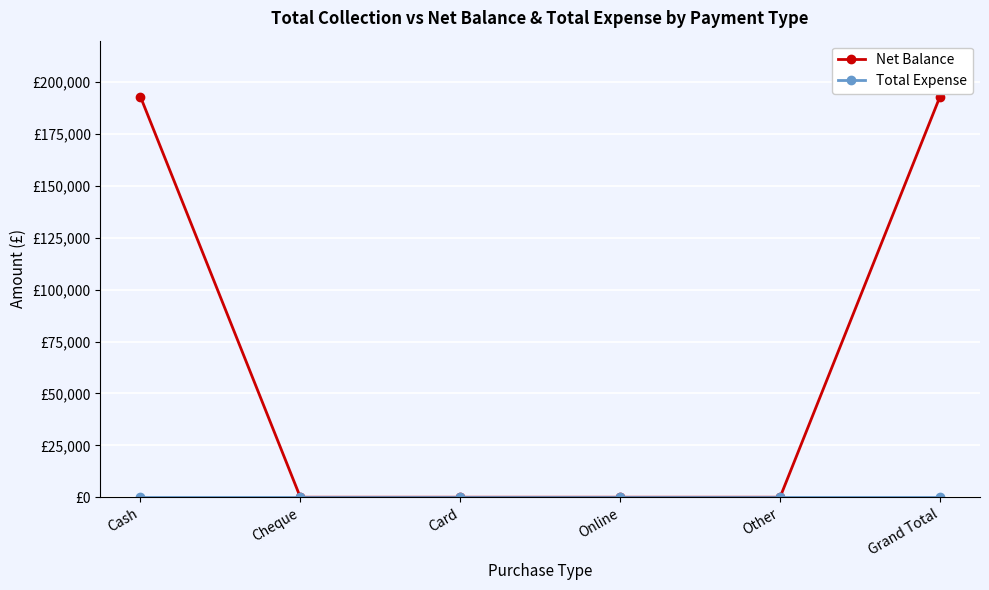

Which category has the lowest value across all series?

Cheque